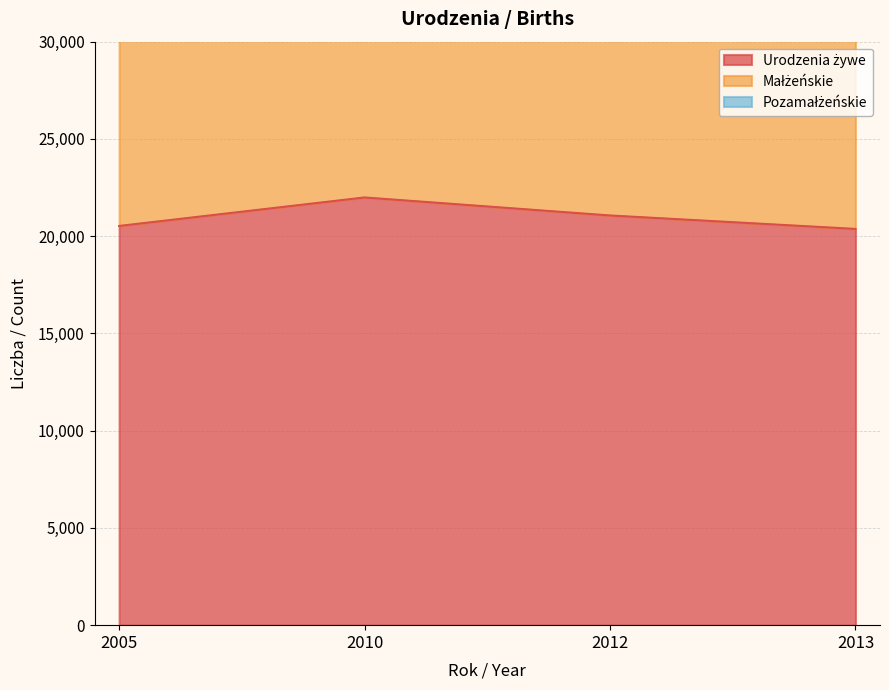

What is the sum of the Pozamałżeńskie values at 2005 and 2010?

4302